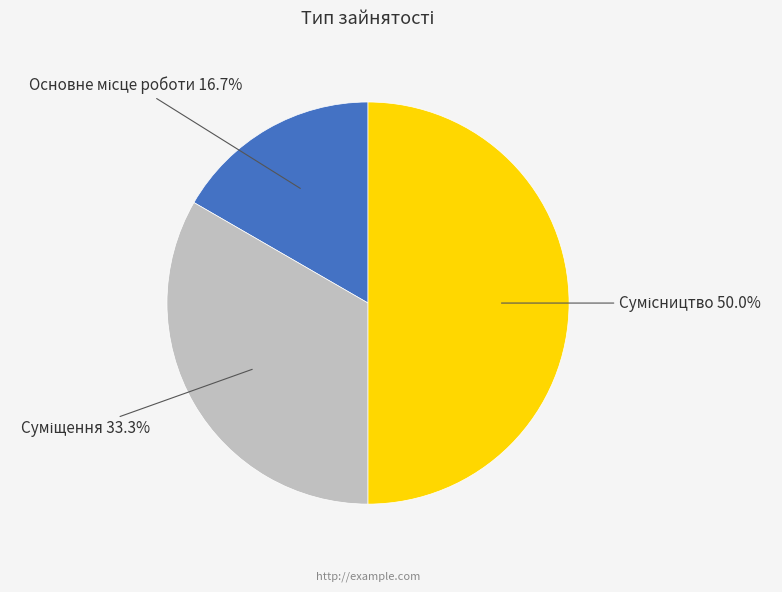

Count the number of slices in the pie.

3